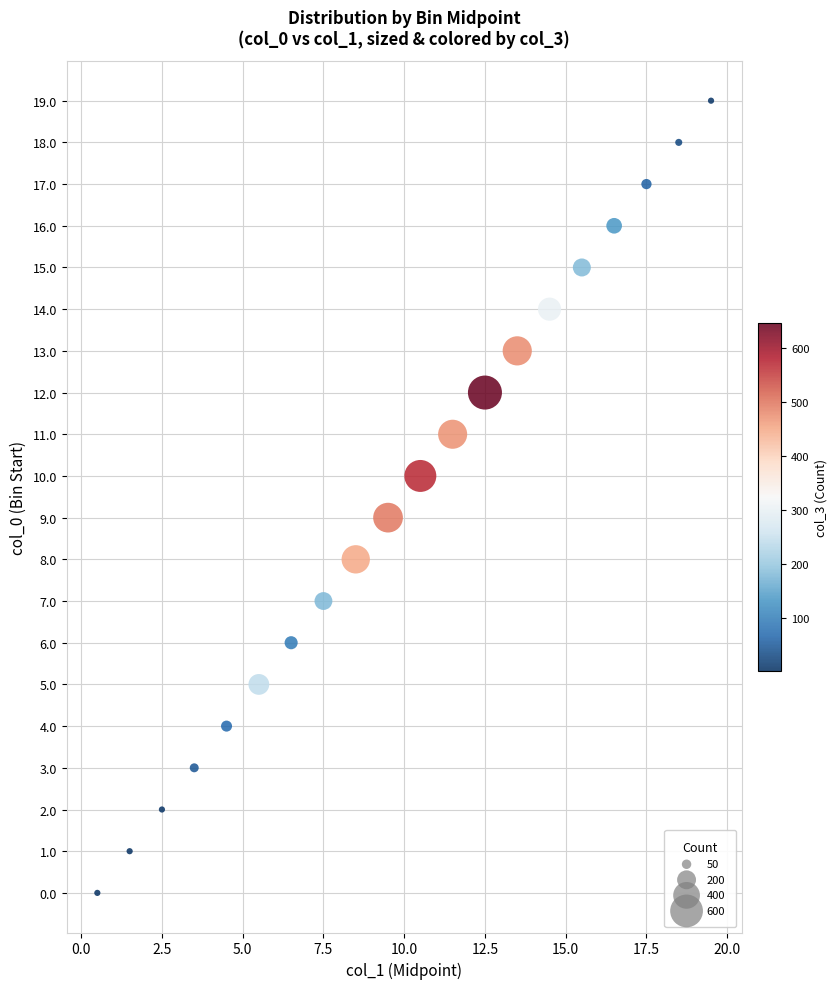

What is the range of Y values (max minus min)?

19